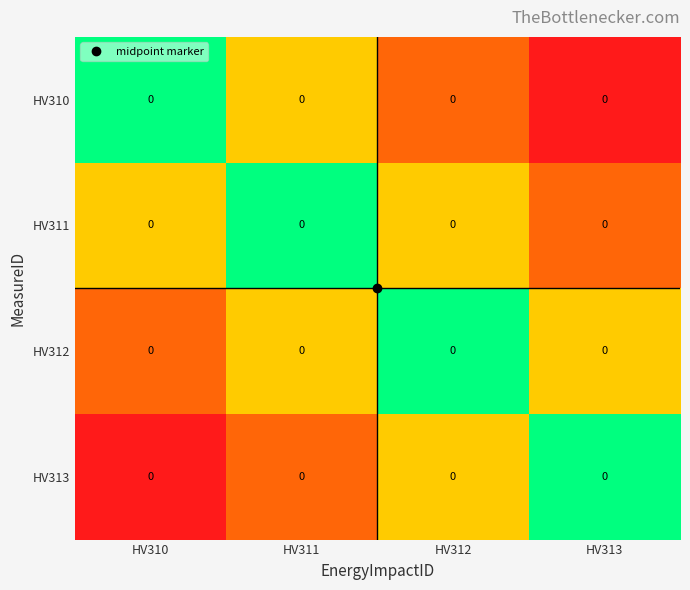

Which has a higher value, HV312 or HV310?

HV312